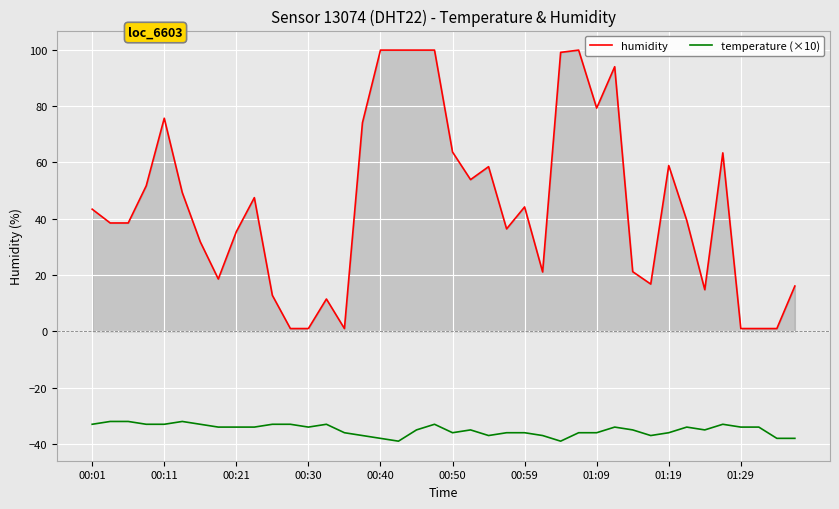

List the series in order of their overall mean, highest first.

humidity, temperature (×10)